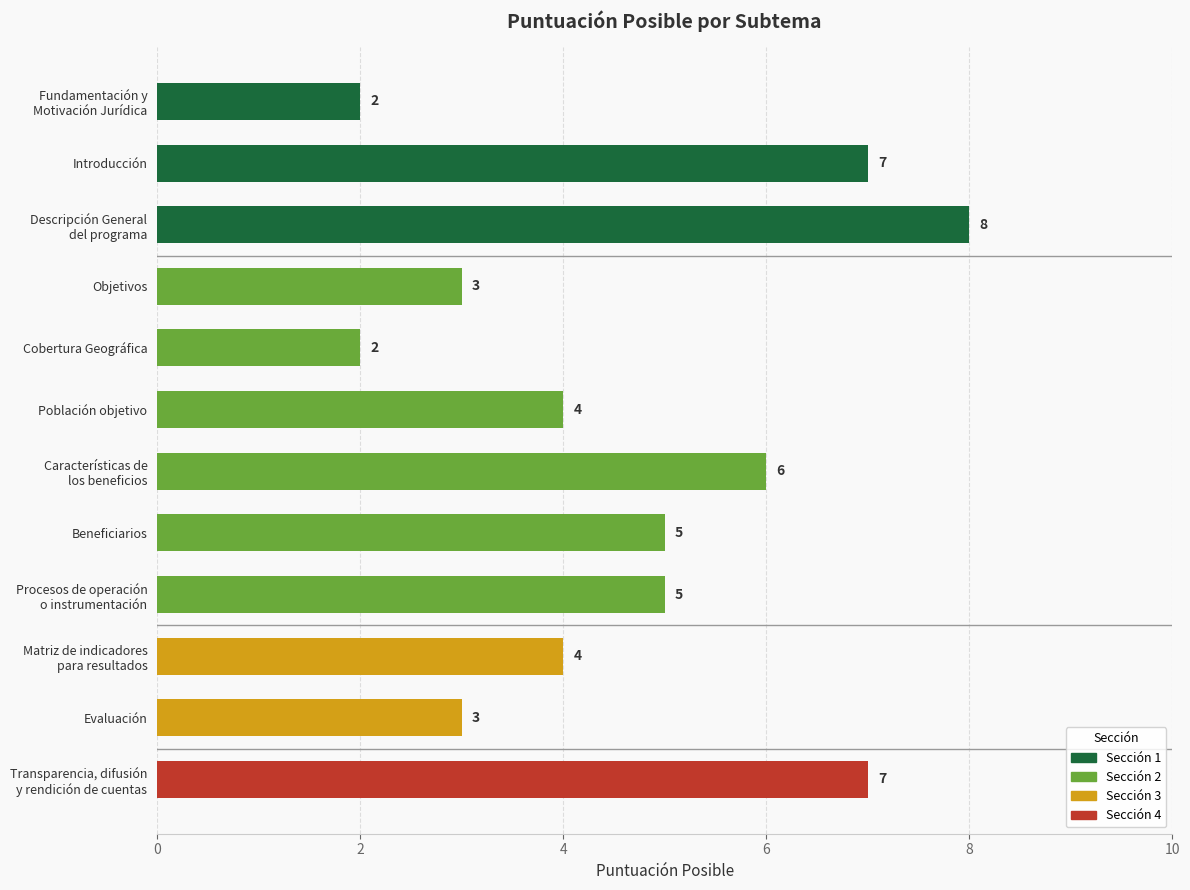

Count the values in the range 3 to 7.

9